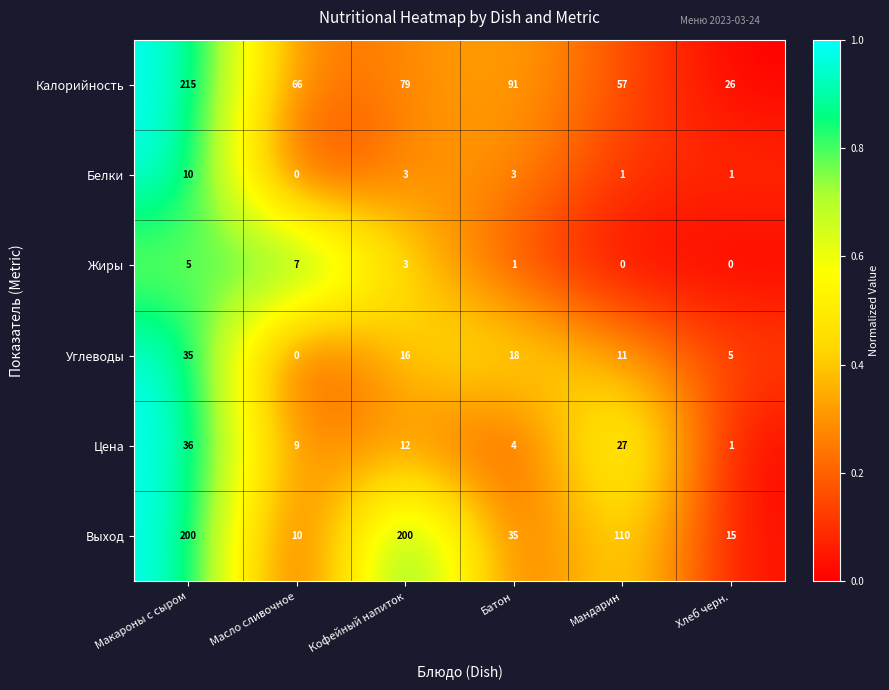

At which category does the chart reach its peak across all series?

Макароны с сыром